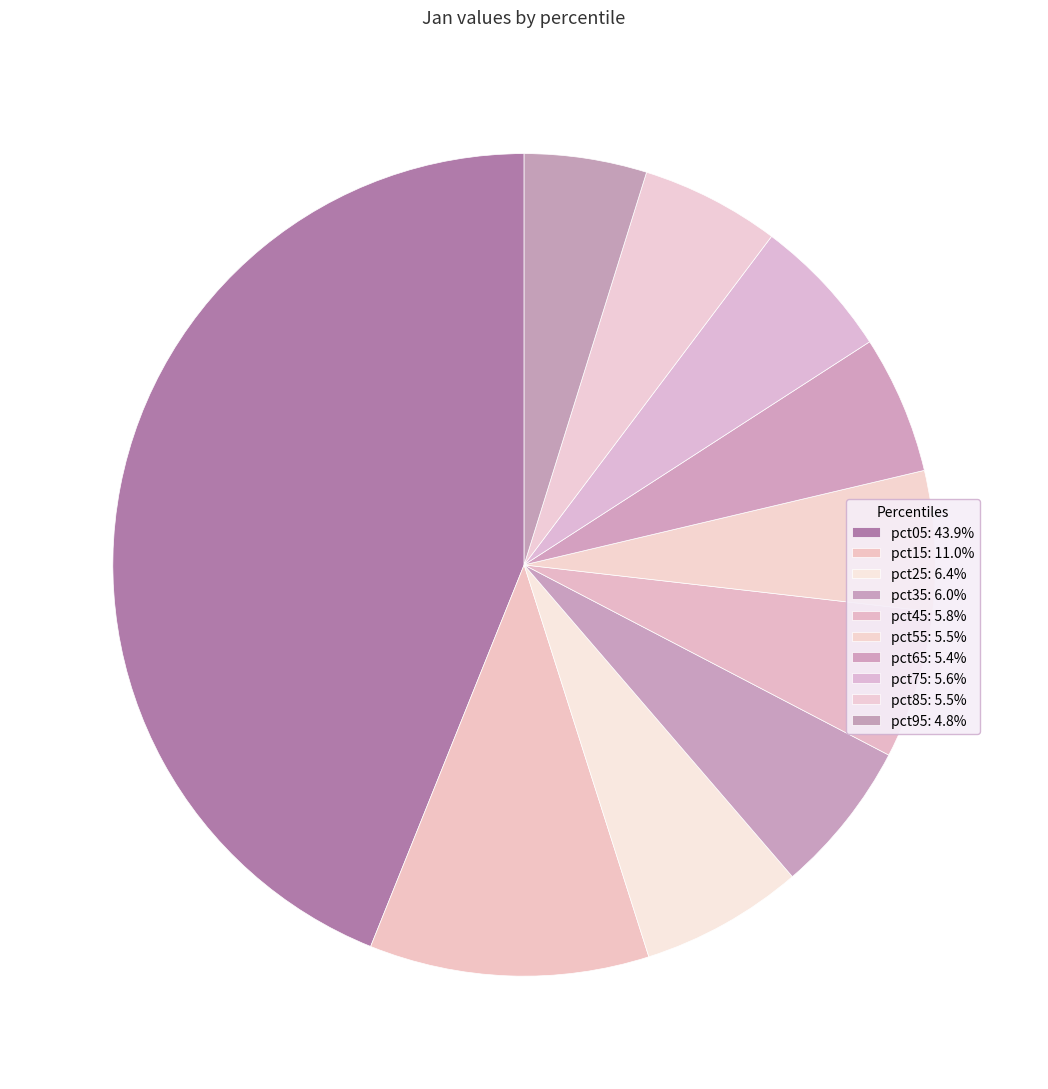

To the nearest percent, what portion does pct05 represent?

44%